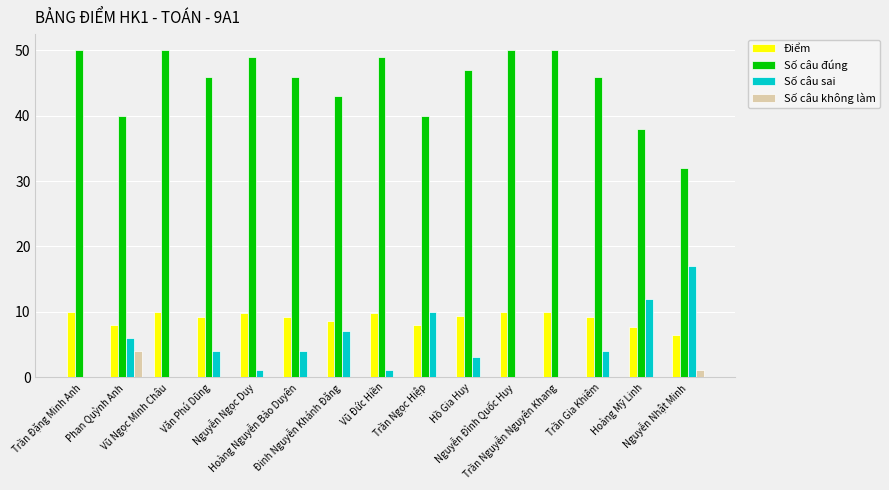

What is the maximum value for Số câu đúng?

50.0